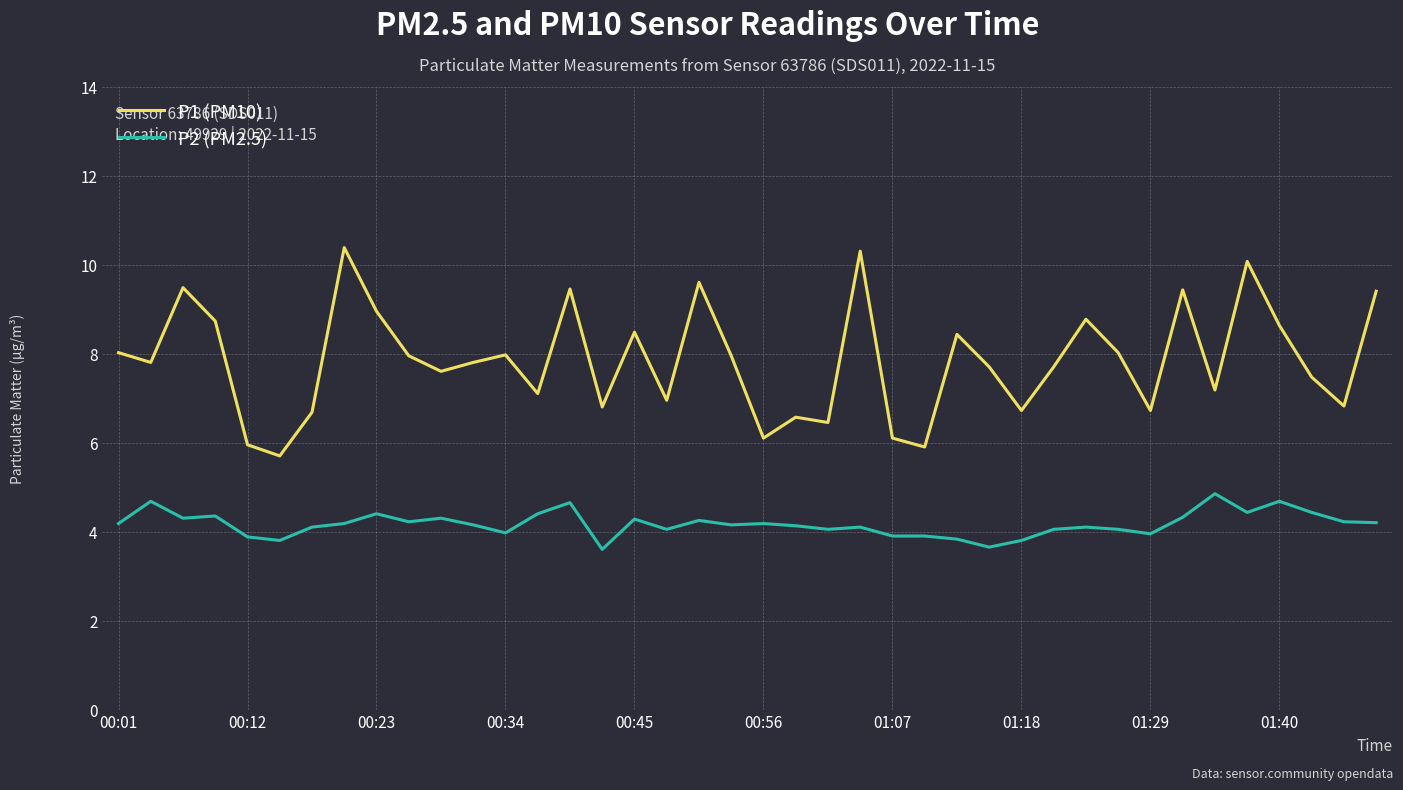

Which series has the largest total across all categories?

P1 (PM10)